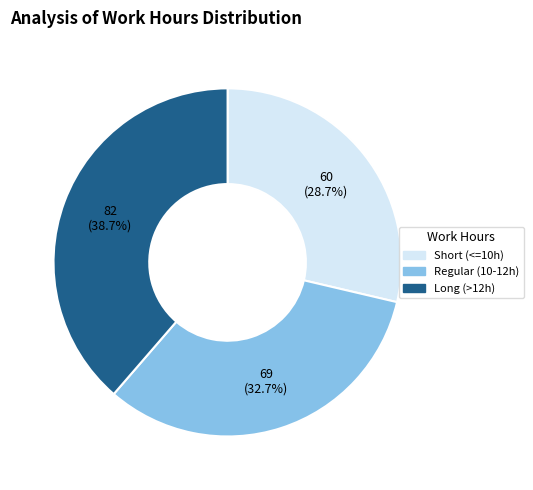

Does any single category account for the majority?

No